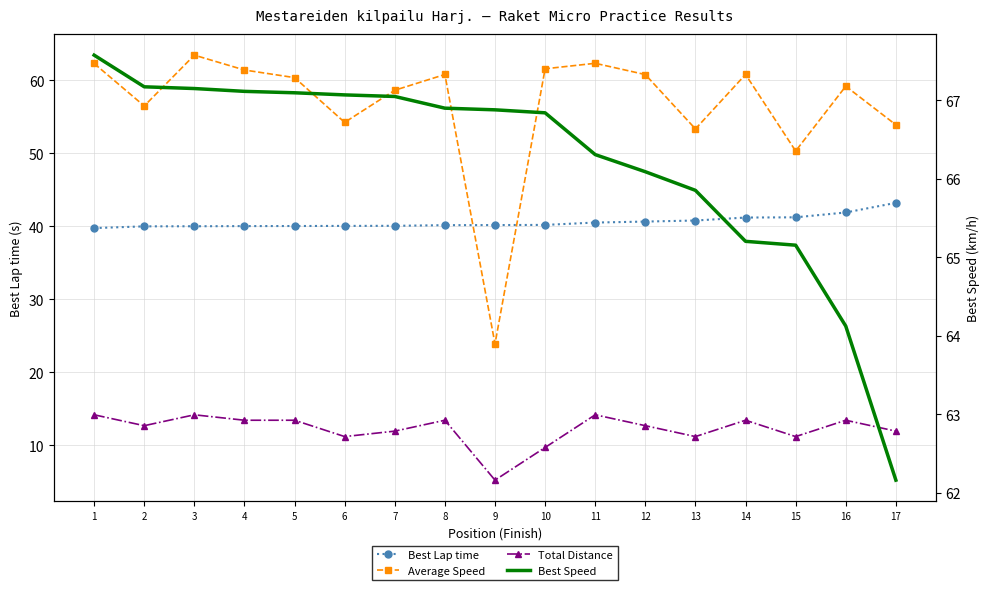

Which series has the largest total across all categories?

Best Speed